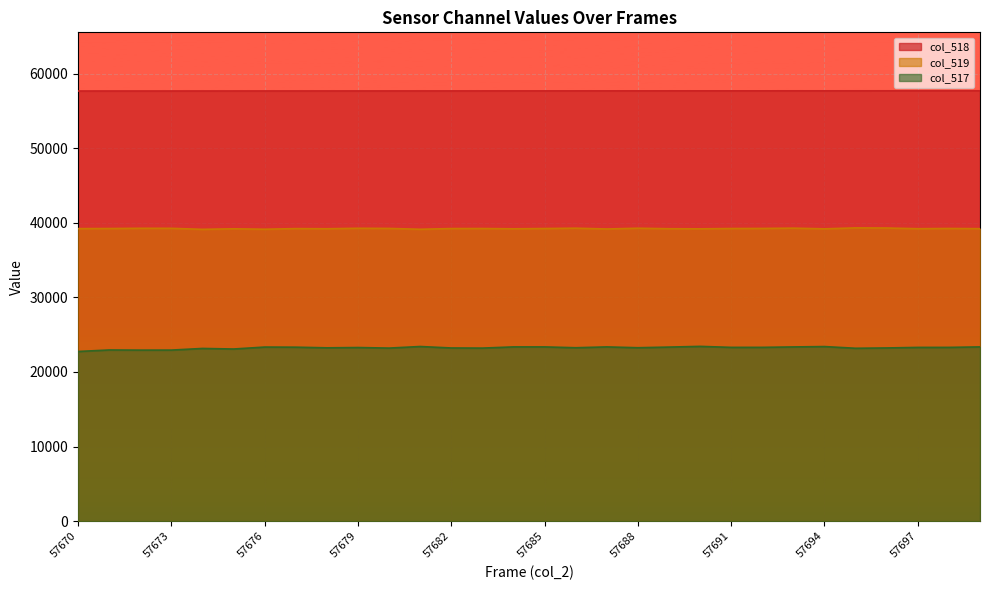

What is the value of the col_518 point at the 2nd from the left?

57671